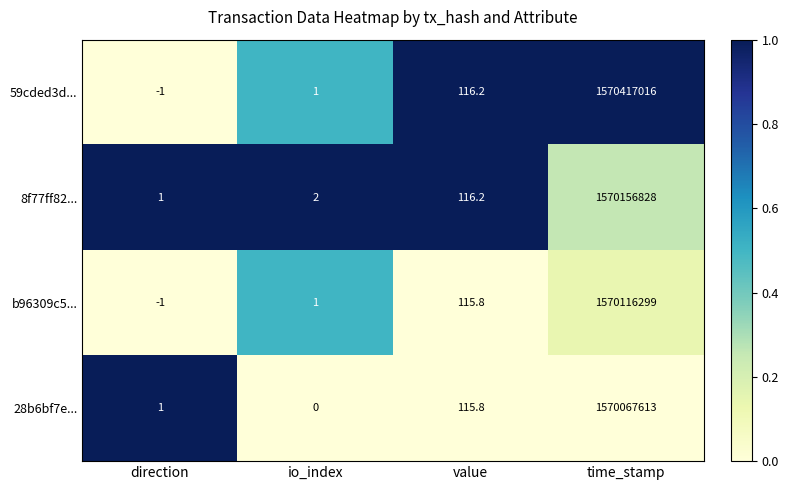

Read the 8f77ff82... value at io_index.

2.0